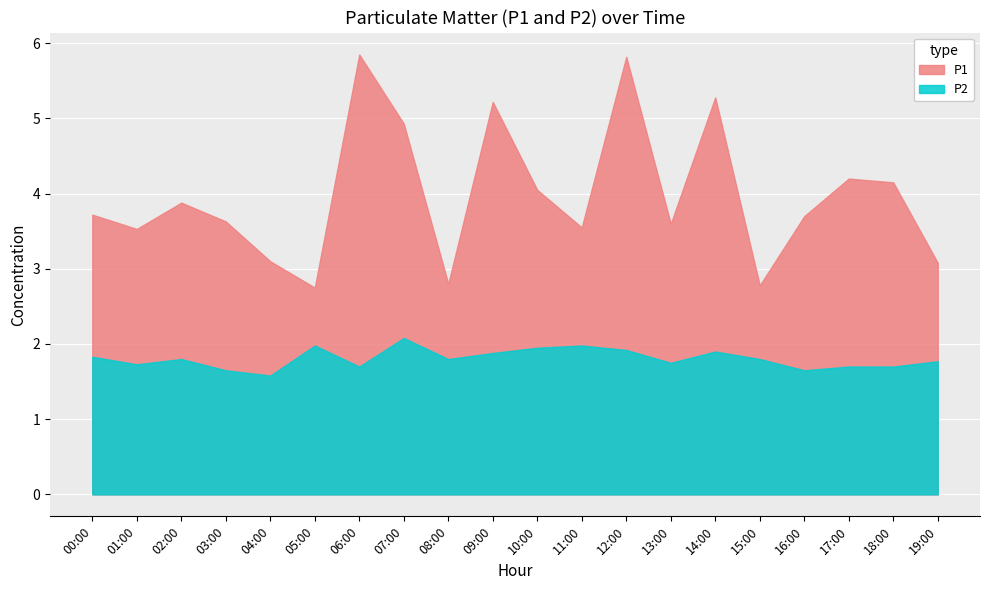

Where is the first local maximum for P2?

02:00